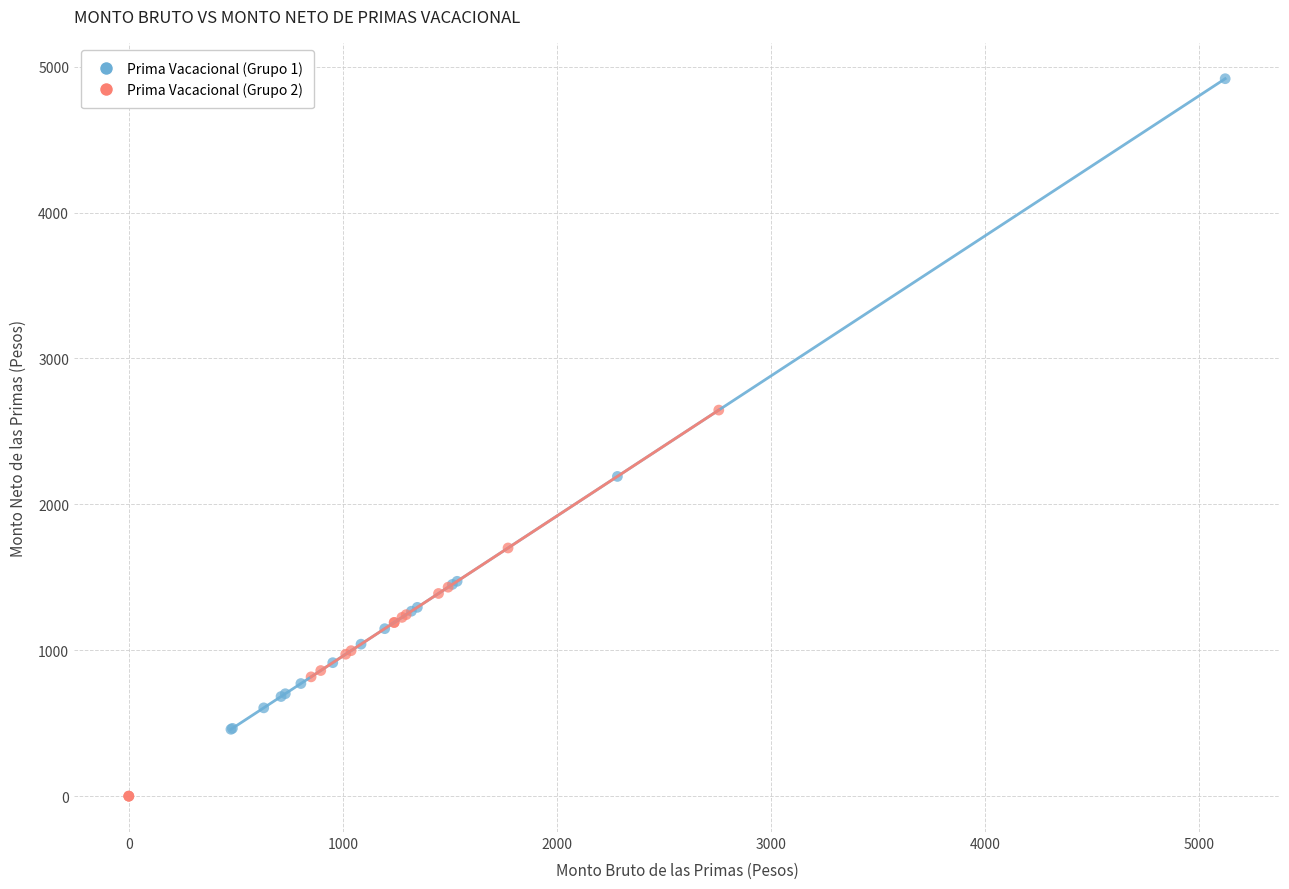

Which series reaches the minimum Y coordinate?

Prima Vacacional (Grupo 2)